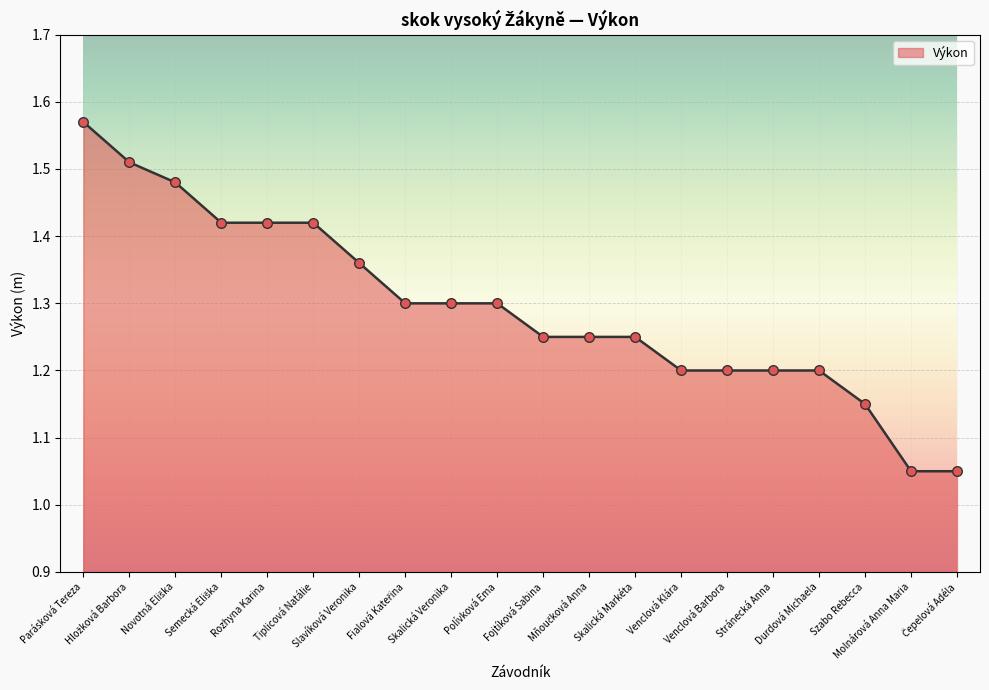

Does the chart have visible grid lines?

Yes